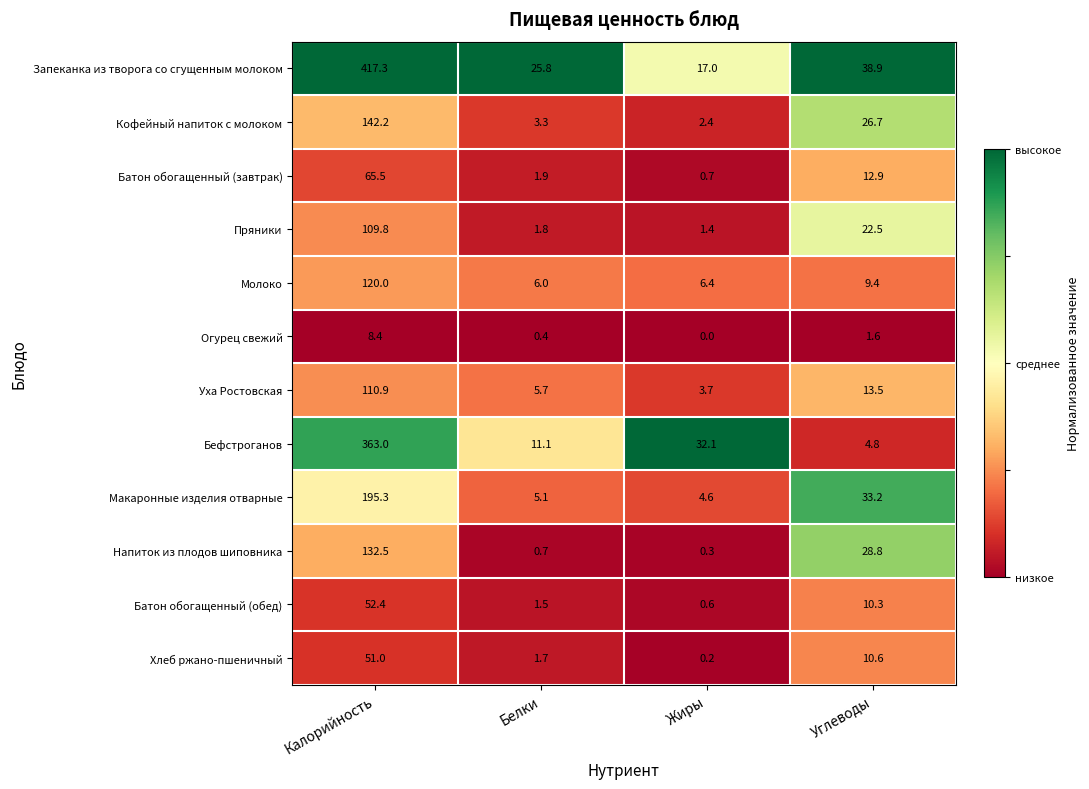

At which category is the sum across all series the highest?

Калорийность